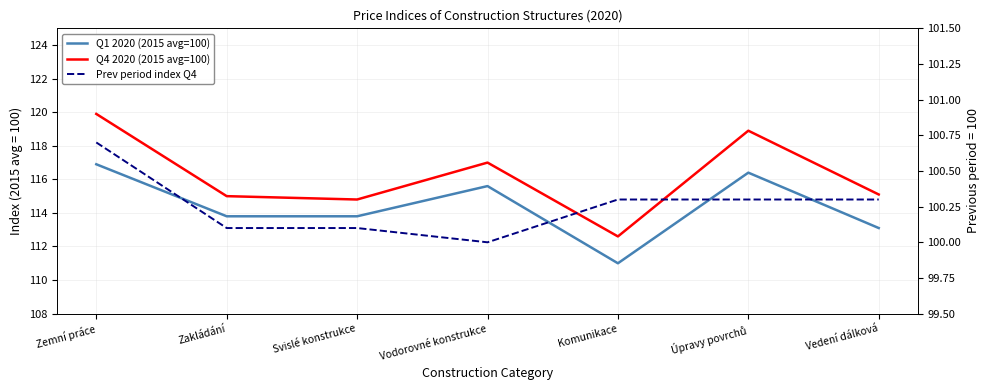

Reading left to right, what are all the values shown in this chart?

Q1 2020 (2015 avg=100): 116.9	113.8	113.8	115.6	111.0	116.4	113.1
Q4 2020 (2015 avg=100): 119.9	115.0	114.8	117.0	112.6	118.9	115.1
Prev period index Q4: 100.7	100.1	100.1	100.0	100.3	100.3	100.3